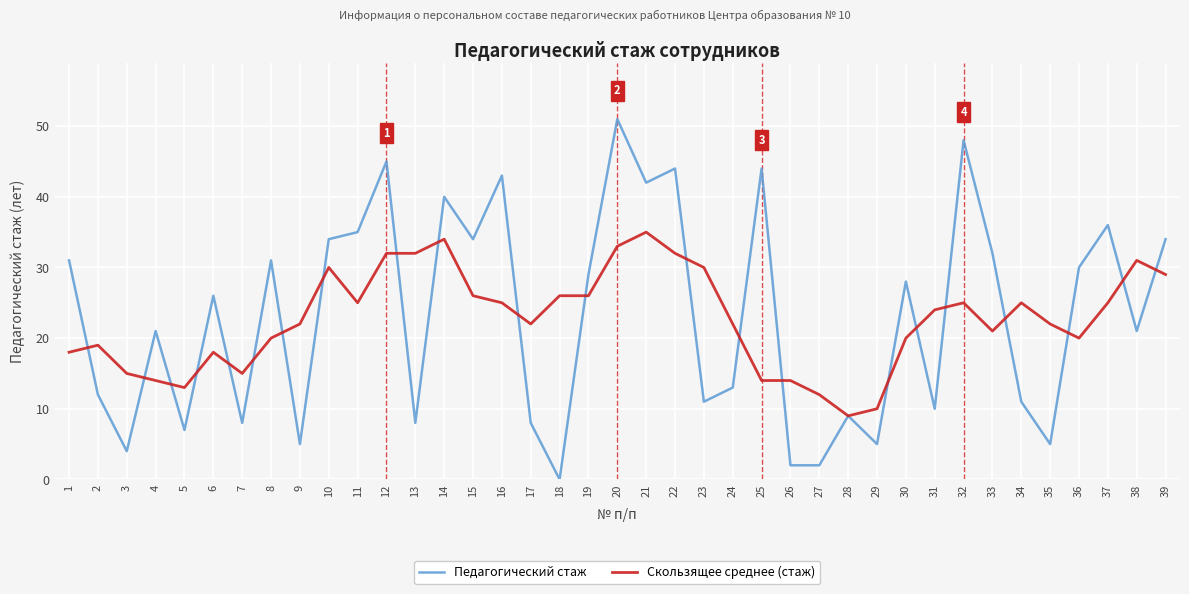

Is the value of Скользящее среднее (стаж) at 16 greater than the value of Педагогический стаж at 11?

No